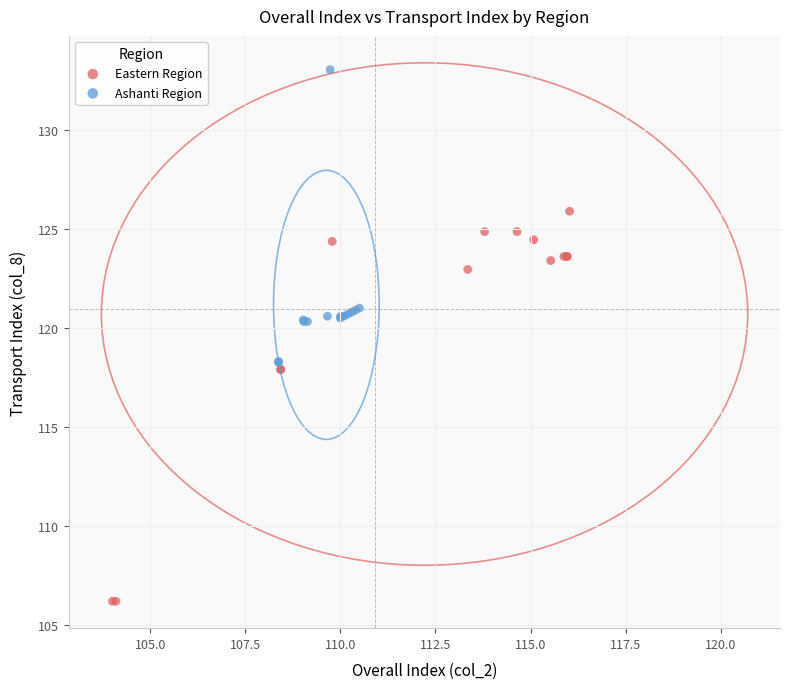

What are all the series names shown in the legend?

Eastern Region, Ashanti Region